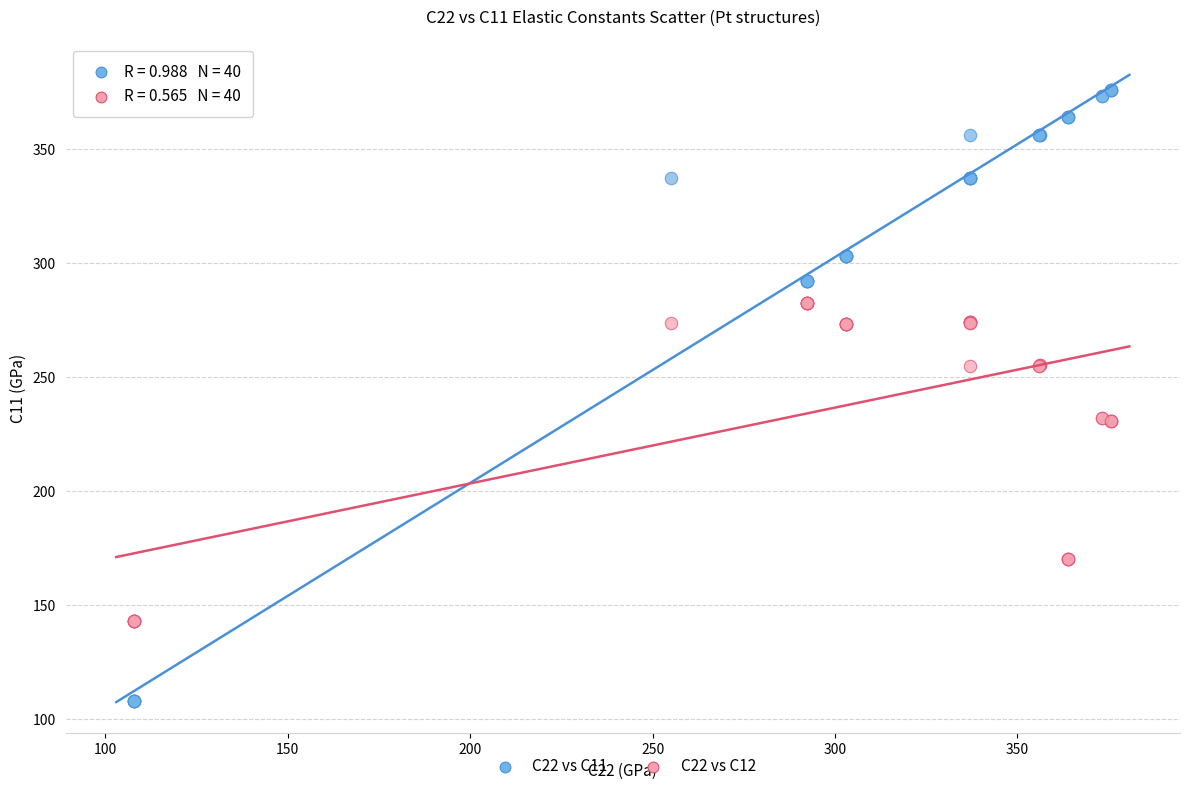

What is the X range (max minus min) for the scatter plot?

267.7